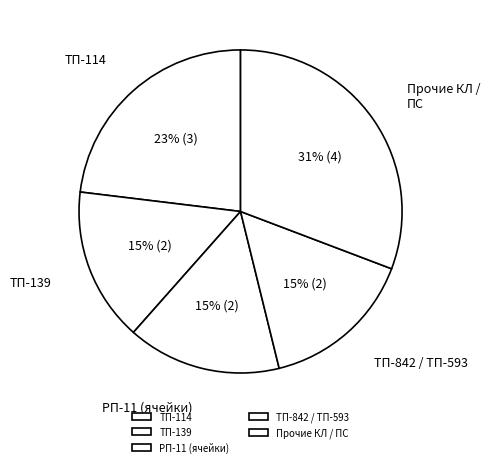

What percentage is the ТП-842 / ТП-593 slice, to the nearest percent?

15%